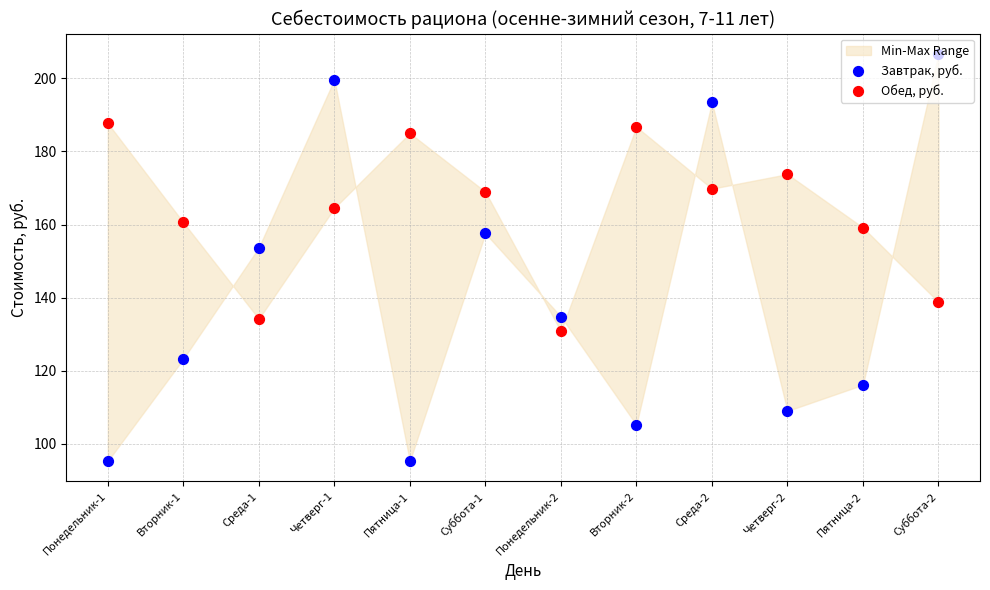

Which series has the largest Y range (max minus min)?

Завтрак, руб.